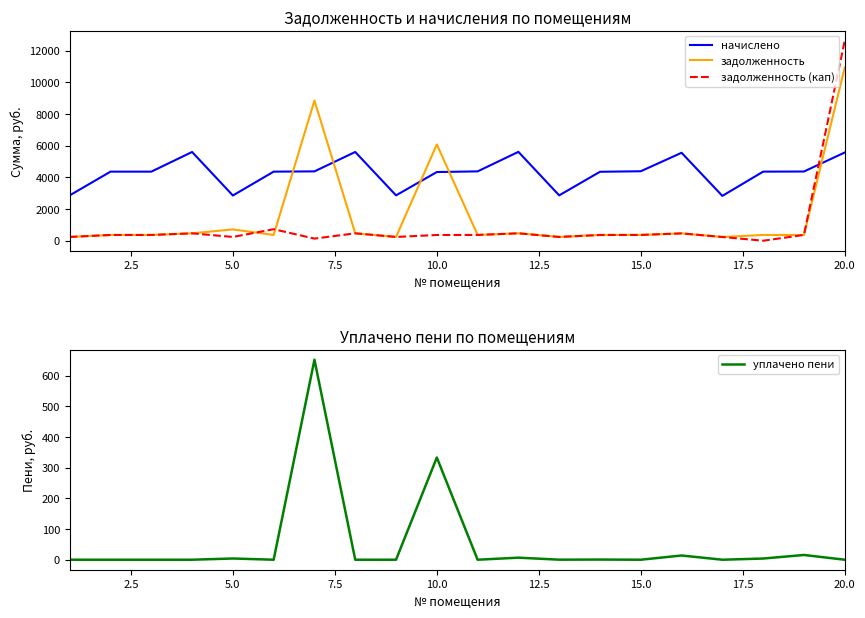

What is the approximate value of начислено at 5.0?

2856.6